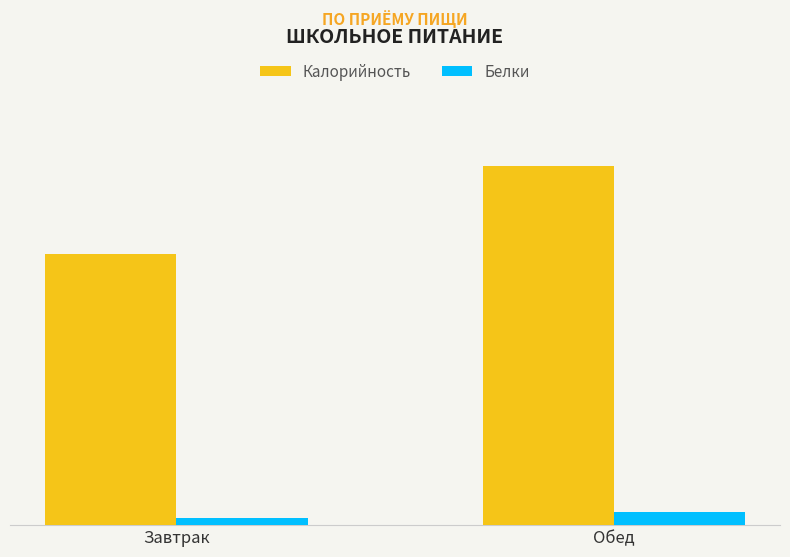

Does the chart contain stacked bars?

No